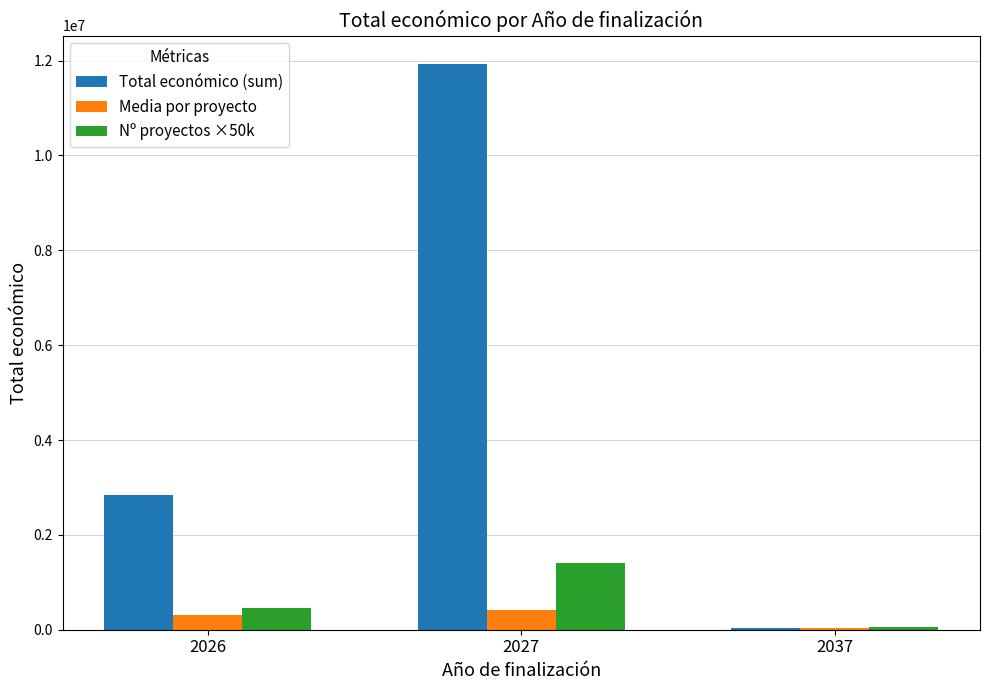

At which category is the sum across all series the highest?

2027